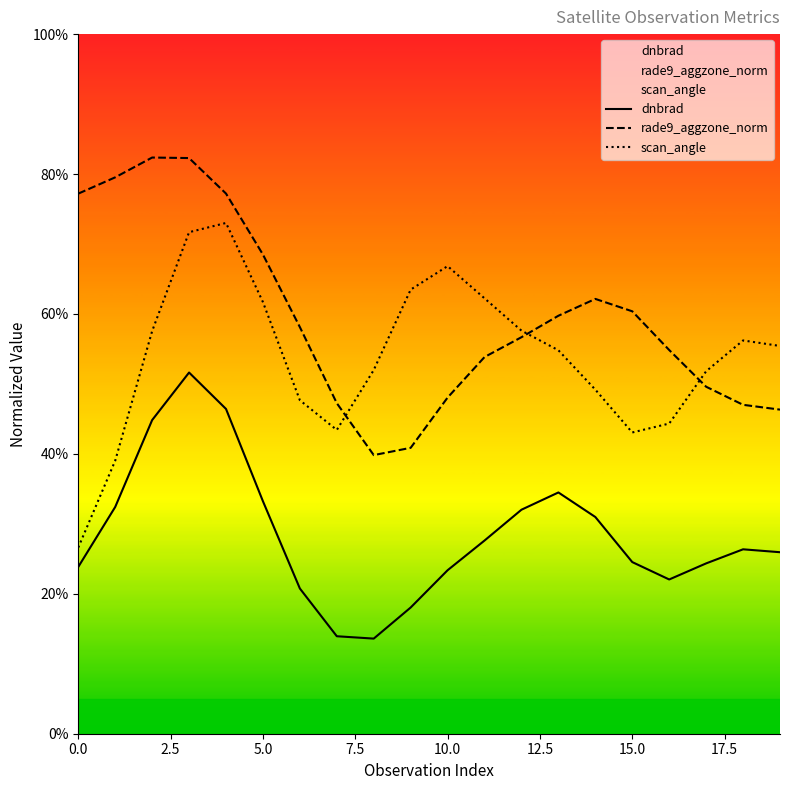

The value of scan_angle at 17 is 0.7. True or false?

False